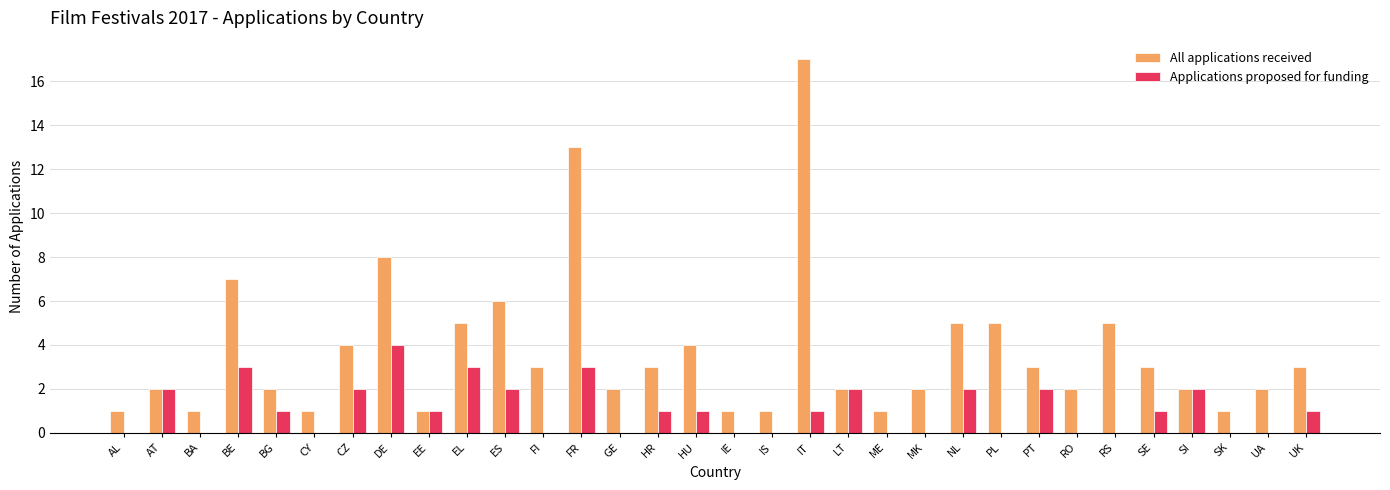

What is the sum of the Applications proposed for funding values at ES and LT?

4